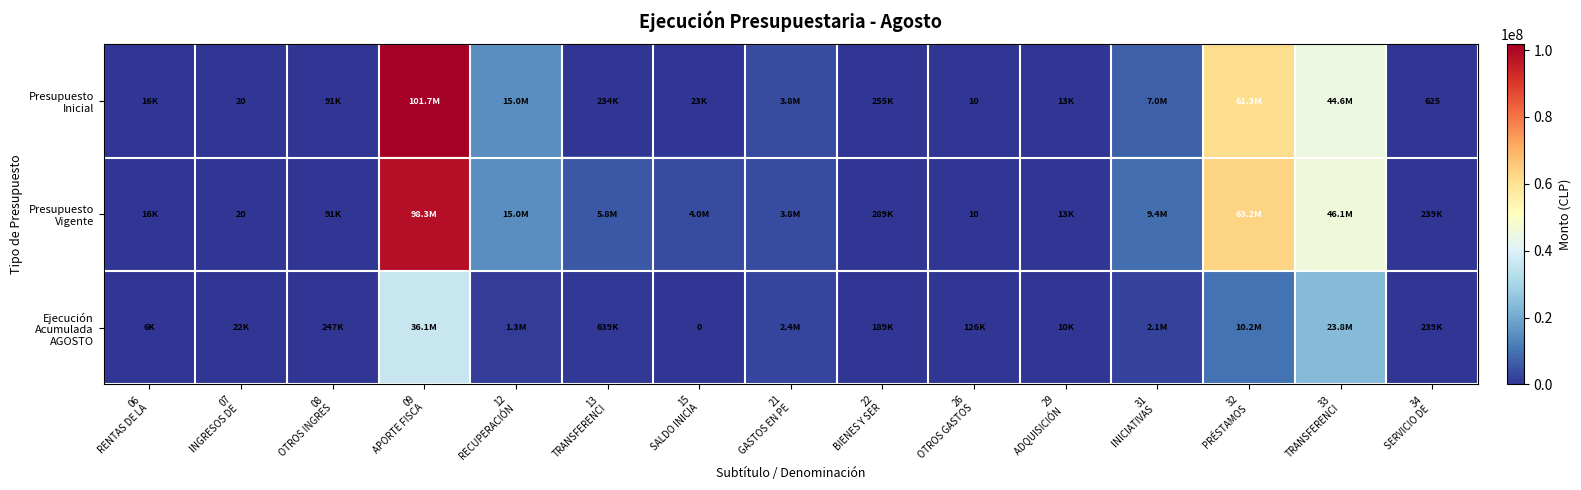

Which has a higher value, 07
INGRESOS DE  or 06
RENTAS DE LA?

06
RENTAS DE LA